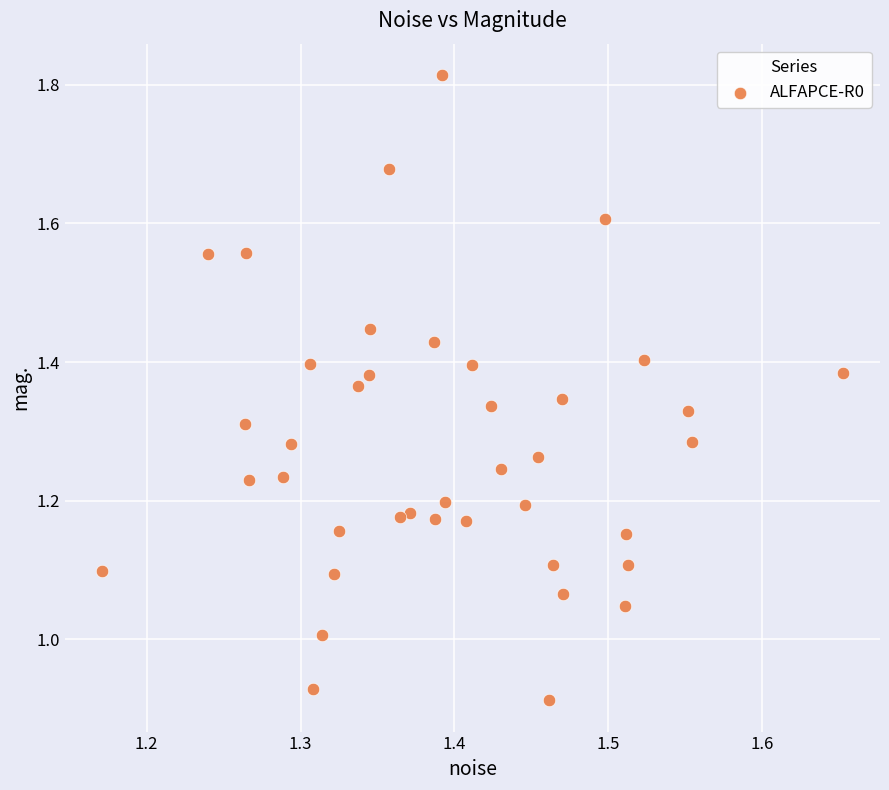

What is the range of X values (max minus min)?

0.5